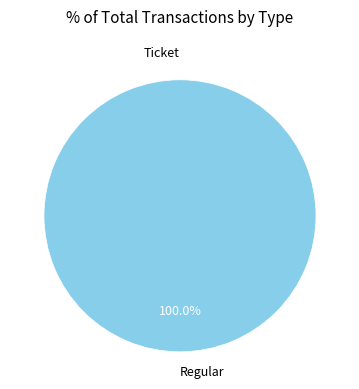

Does any single category account for the majority?

Yes